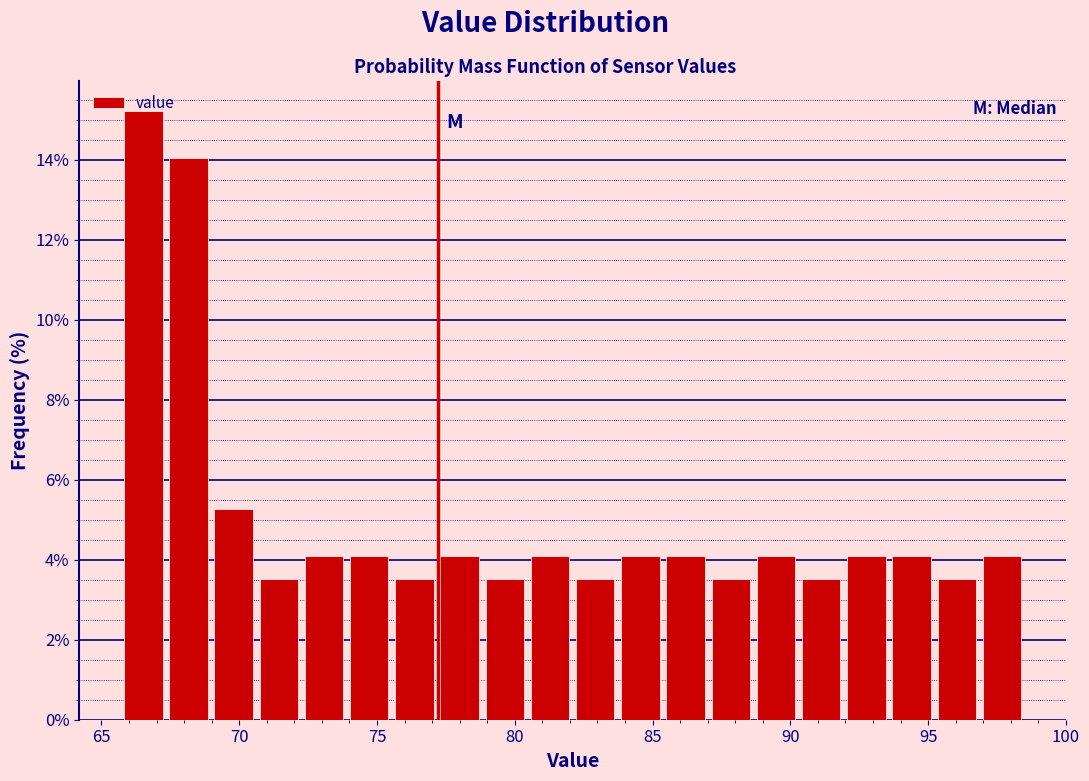

Read against the x-axis, roughly where is the centre of the tallest bar?

66.5